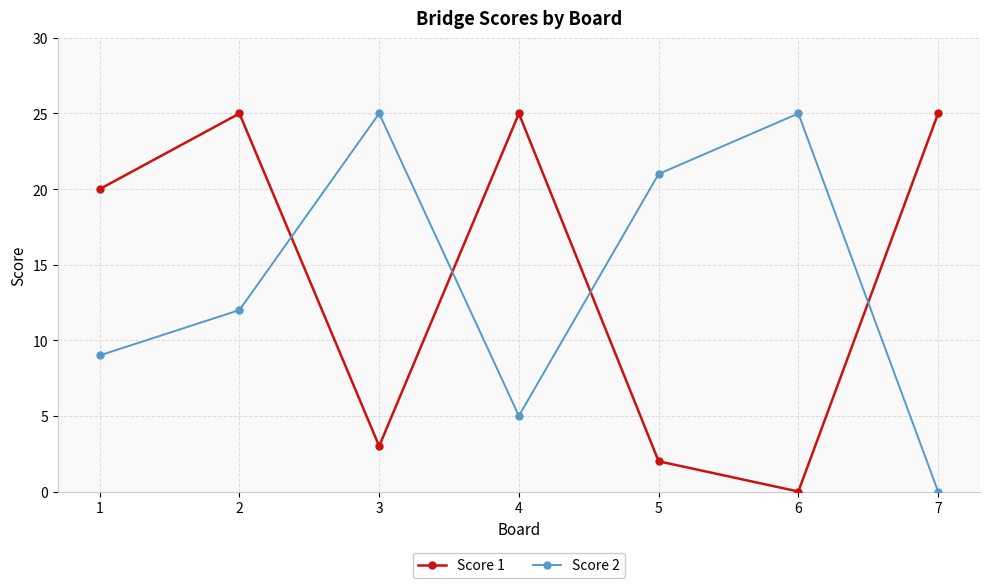

Is the value of Score 1 at 3 greater than the value of Score 2 at 6?

No